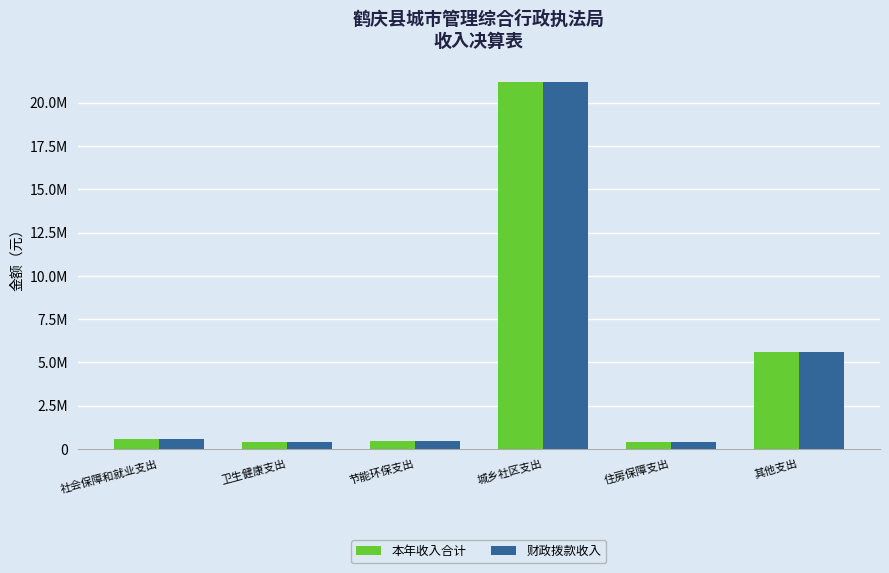

True or false: 财政拨款收入 has a value of 195382.3 at 卫生健康支出.

False